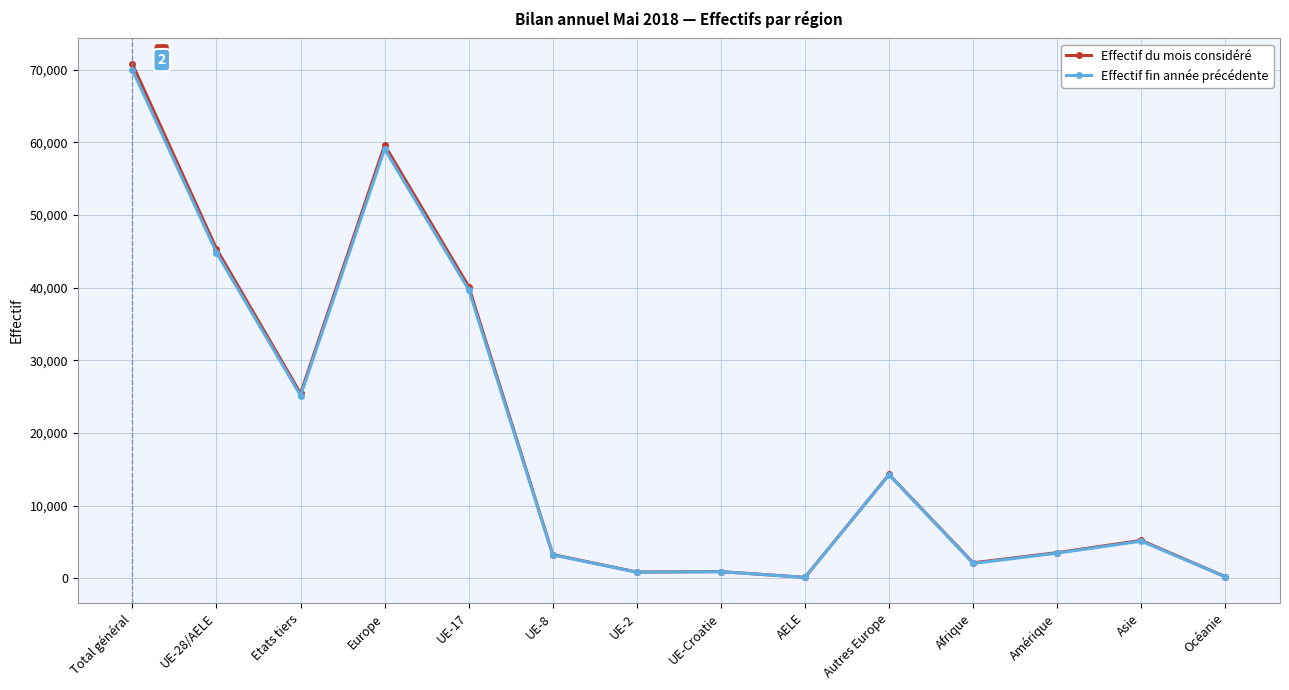

Which label corresponds to the largest value in the chart?

Total général